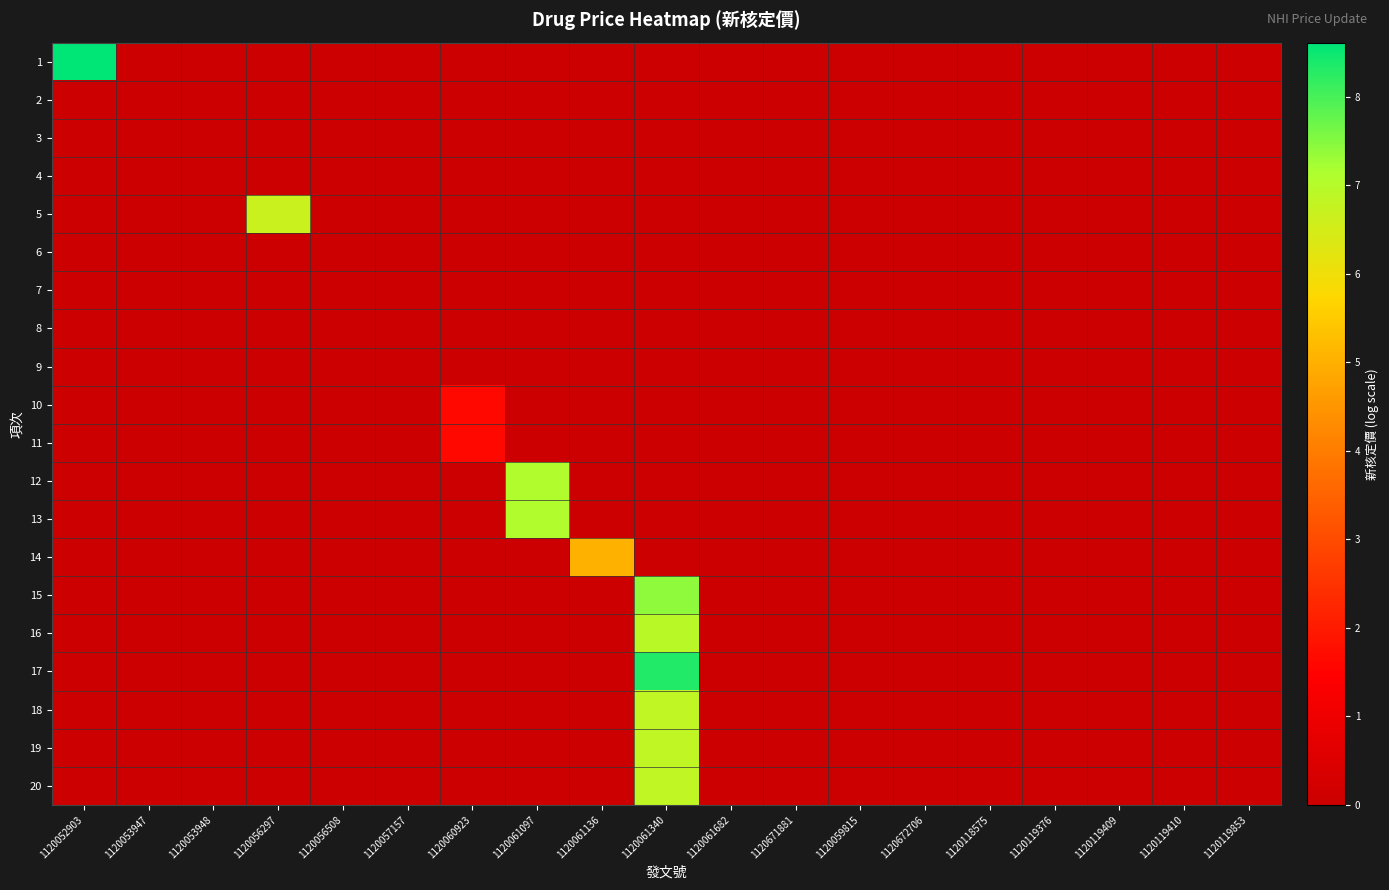

At how many categories does at least one series exceed 4?

5